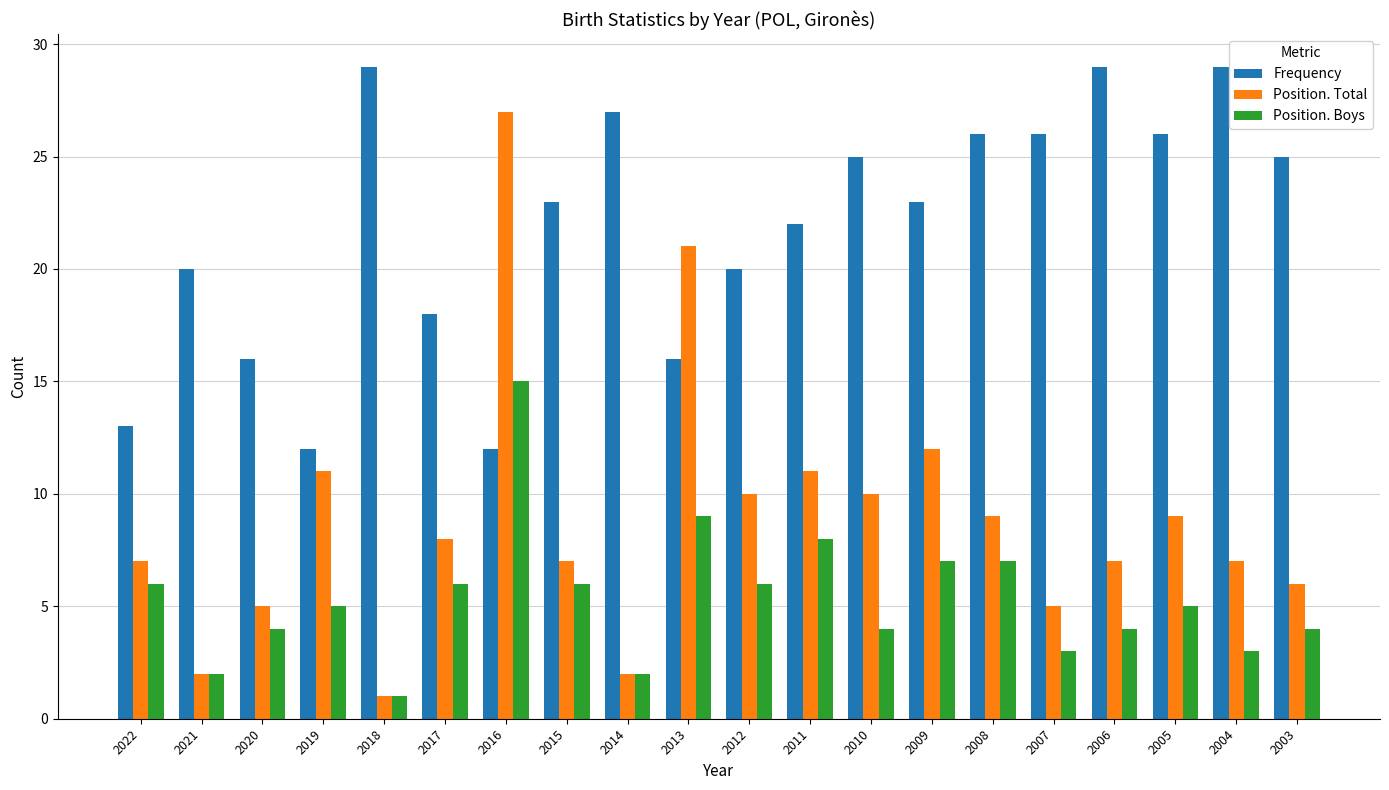

Count the number of data series in this chart.

3